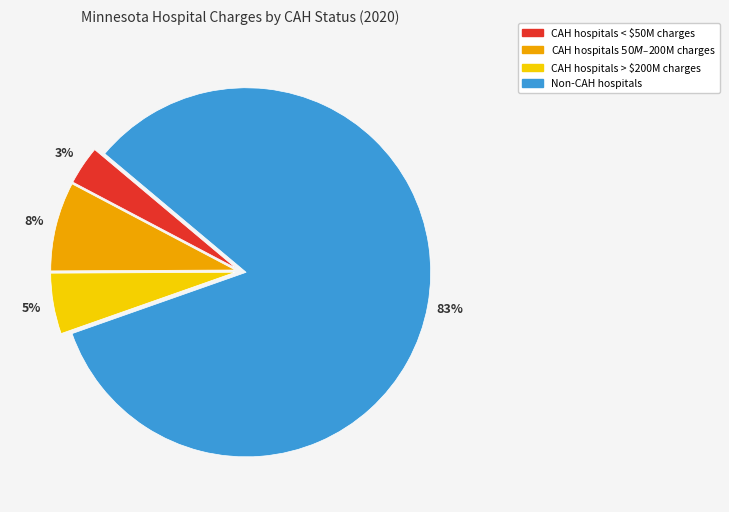

Is there a majority slice in this chart?

Yes